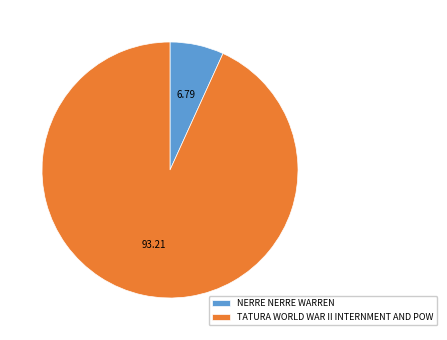

Combined, do NERRE NERRE WARREN and TATURA WORLD WAR II INTERNMENT AND POW account for over 50%?

Yes